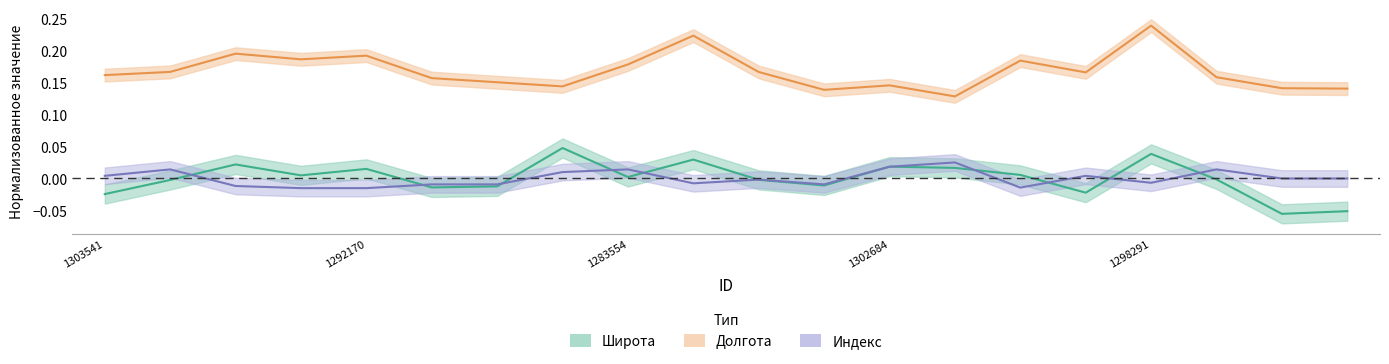

True or false: Широта and Долгота intersect in this chart.

False